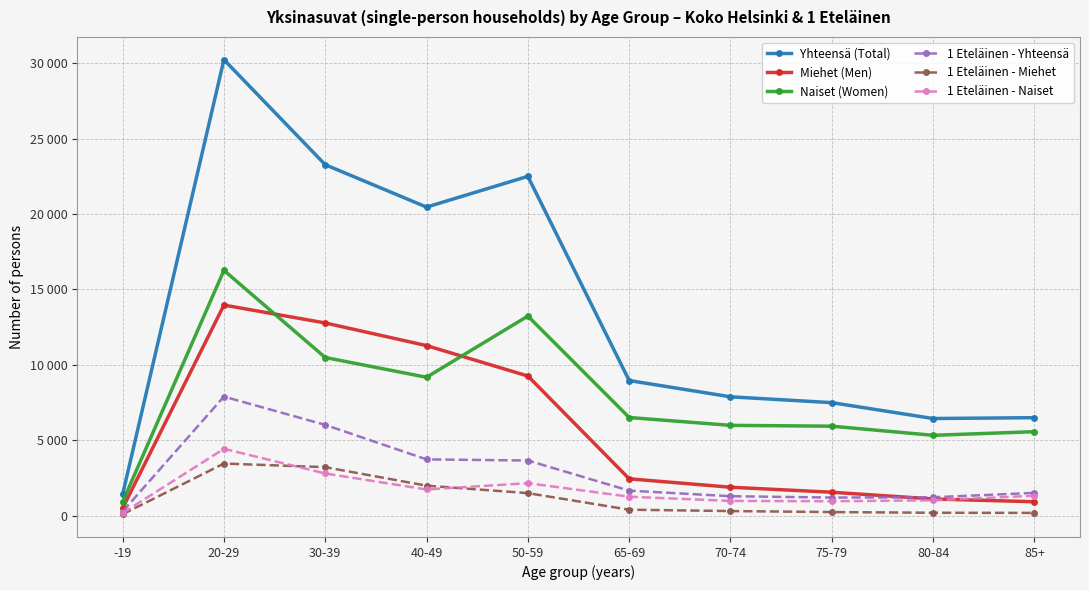

List the labels in order of Miehet (Men) value, largest first.

20-29, 30-39, 40-49, 50-59, 65-69, 70-74, 75-79, 80-84, 85+, -19